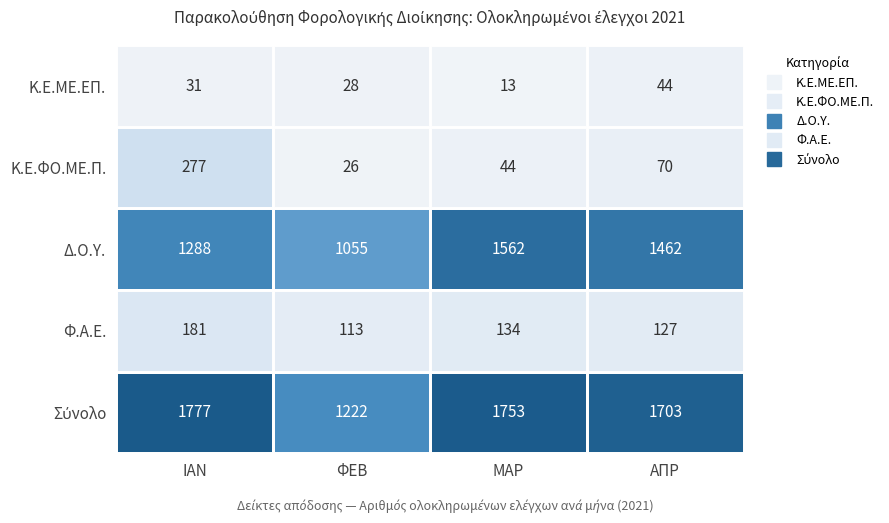

What is the smallest value displayed?

13